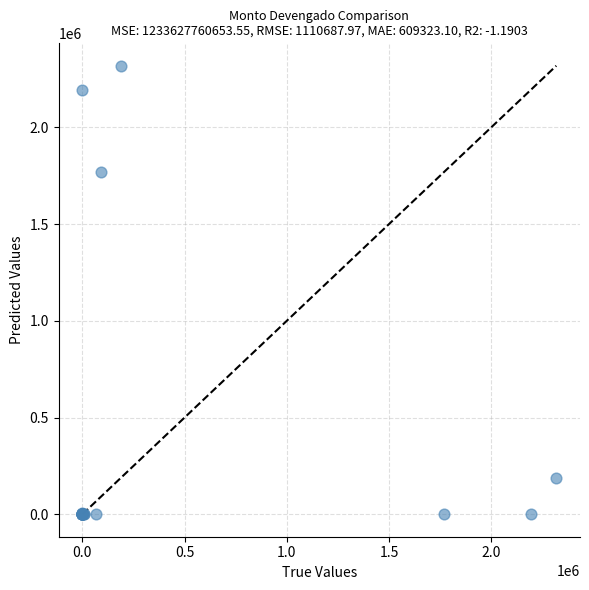

What Y value in the scatter plot is closest to 1159259?

1769782.8